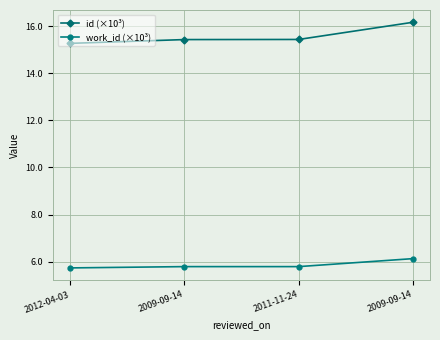

Which has a higher value, 2009-09-14 or 2012-04-03?

2009-09-14